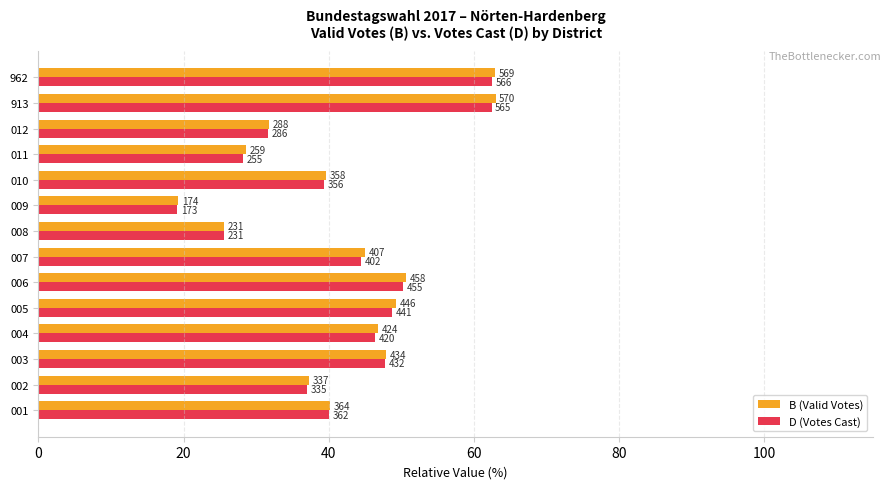

What position from the left is 8?

9